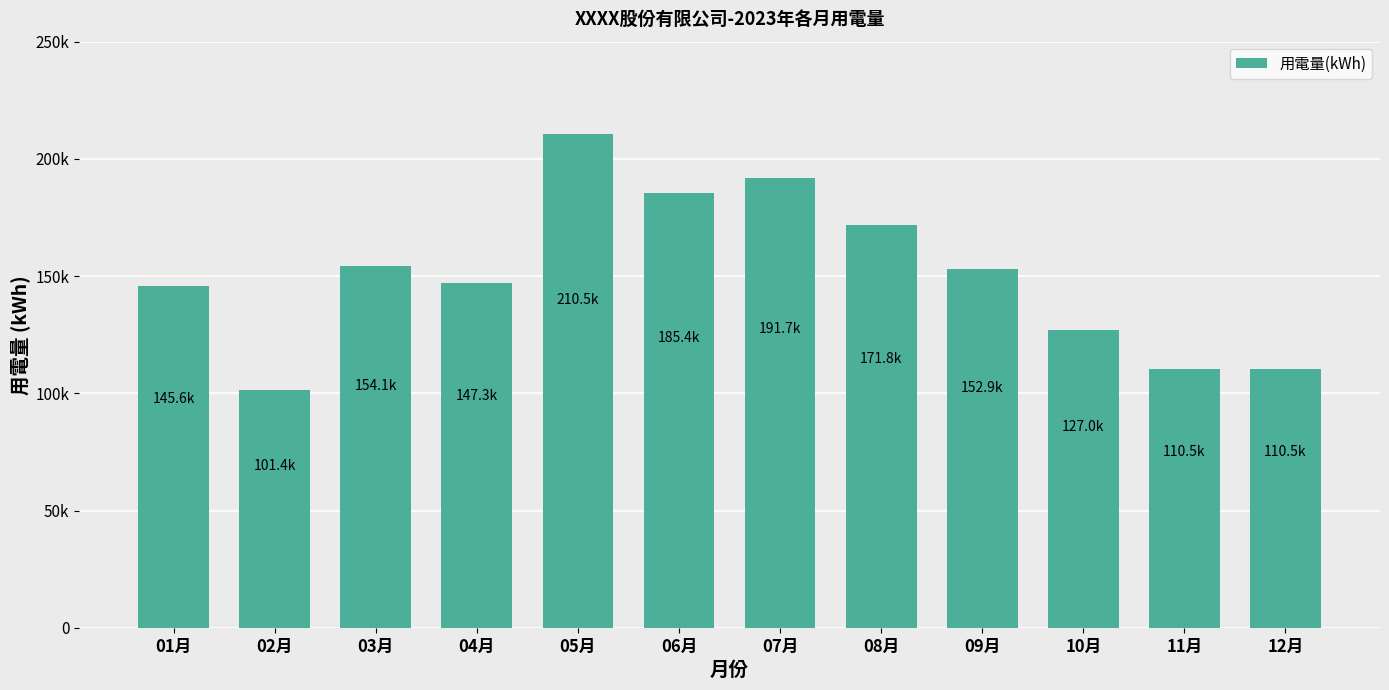

Does the chart contain any negative values?

No